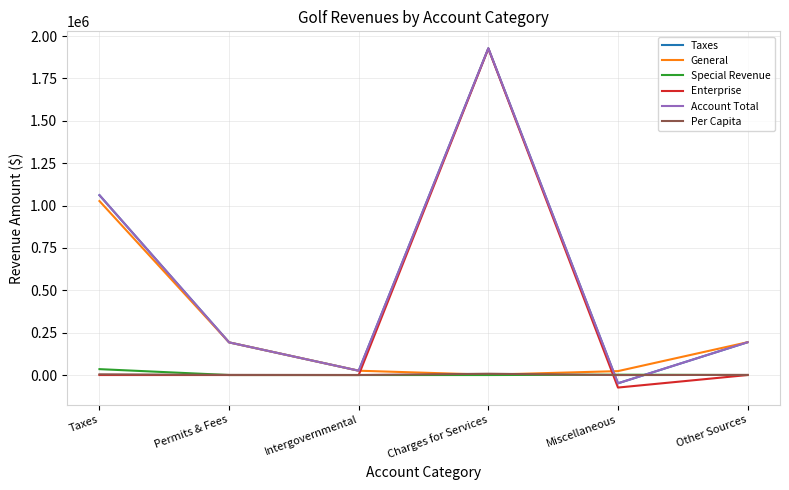

Is the value of Taxes at Other Sources greater than the value of Per Capita at Charges for Services?

Yes